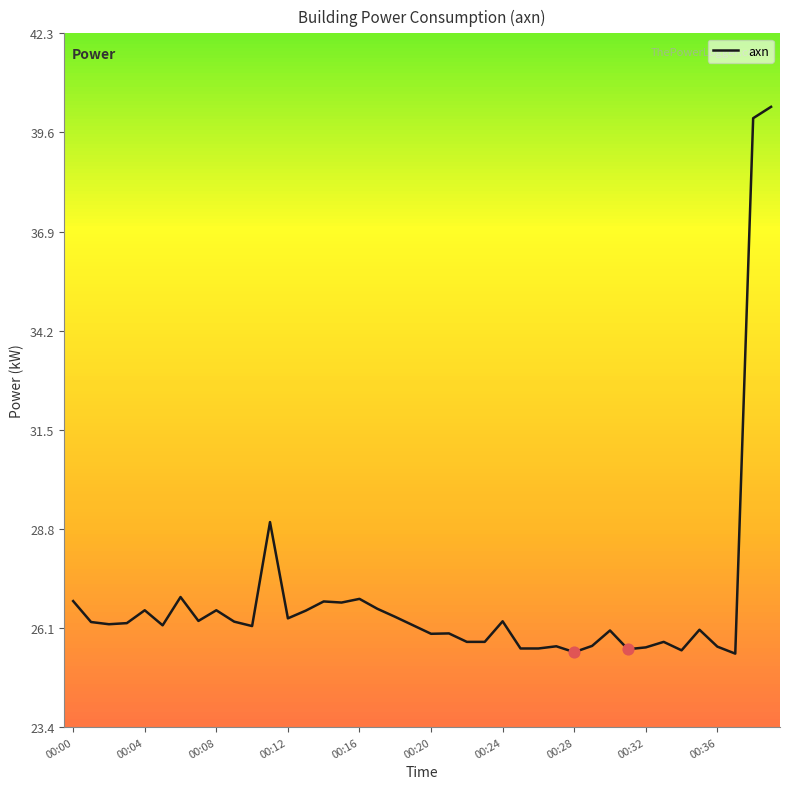

What is the greatest value displayed?

40.3